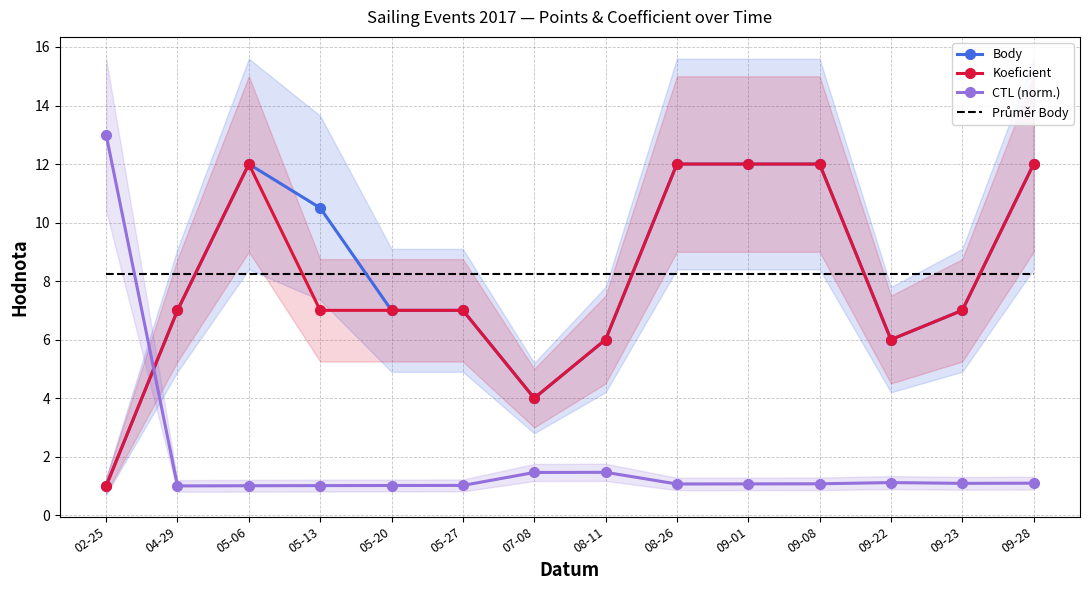

What is the difference between the highest and lowest values at 08-26?

10.9